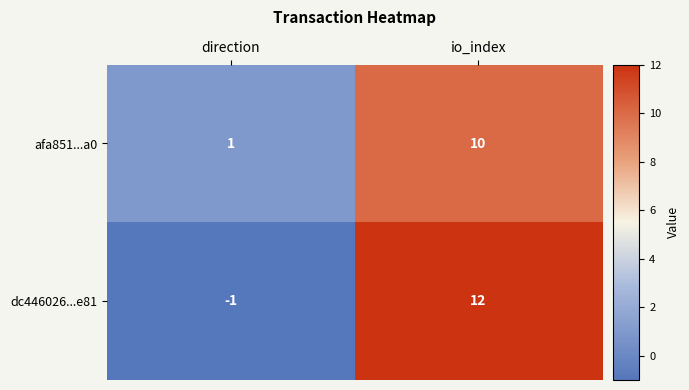

Reading right to left, transcribe all the data shown in this chart.

afa851...a0: 10	1
dc446026...e81: 12	-1